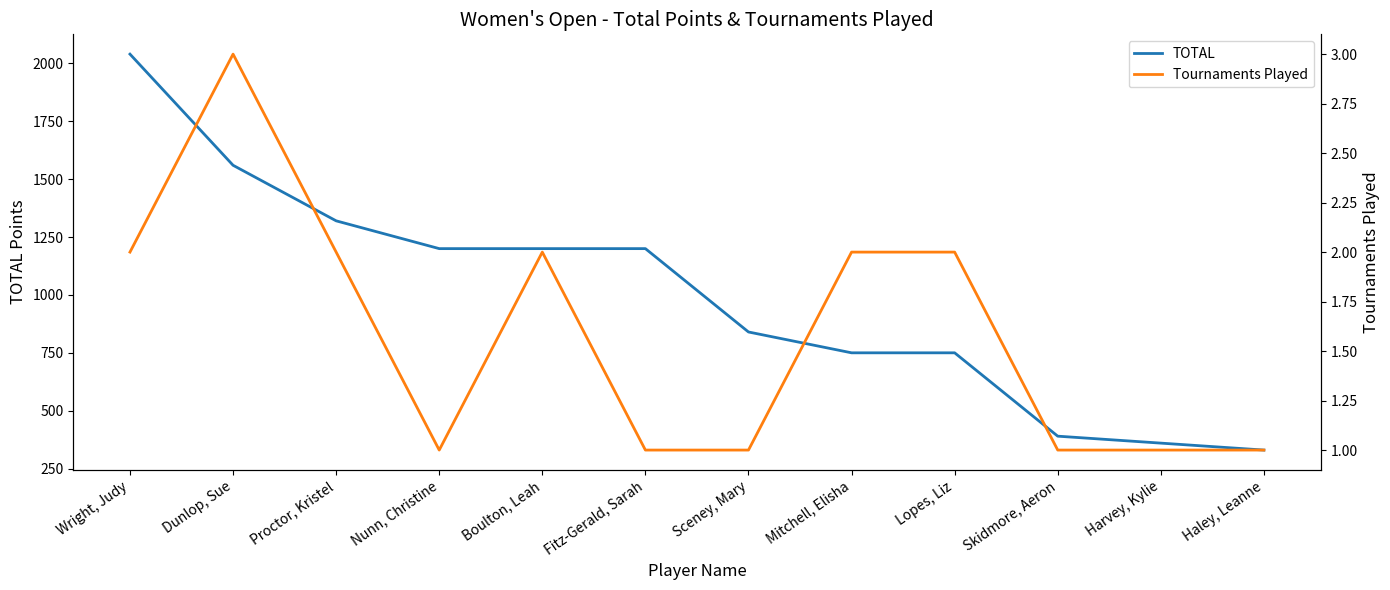

What are all the series names shown in the legend?

TOTAL, Tournaments Played